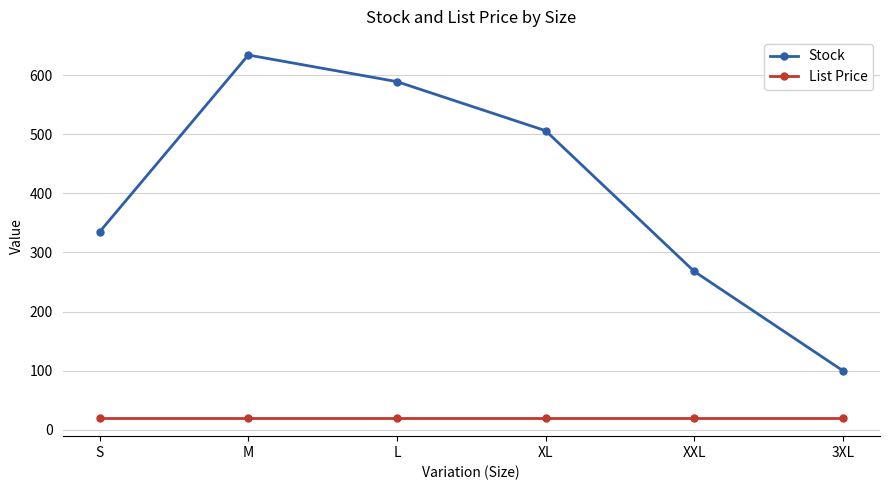

What value does the Stock series have at M?

634.0